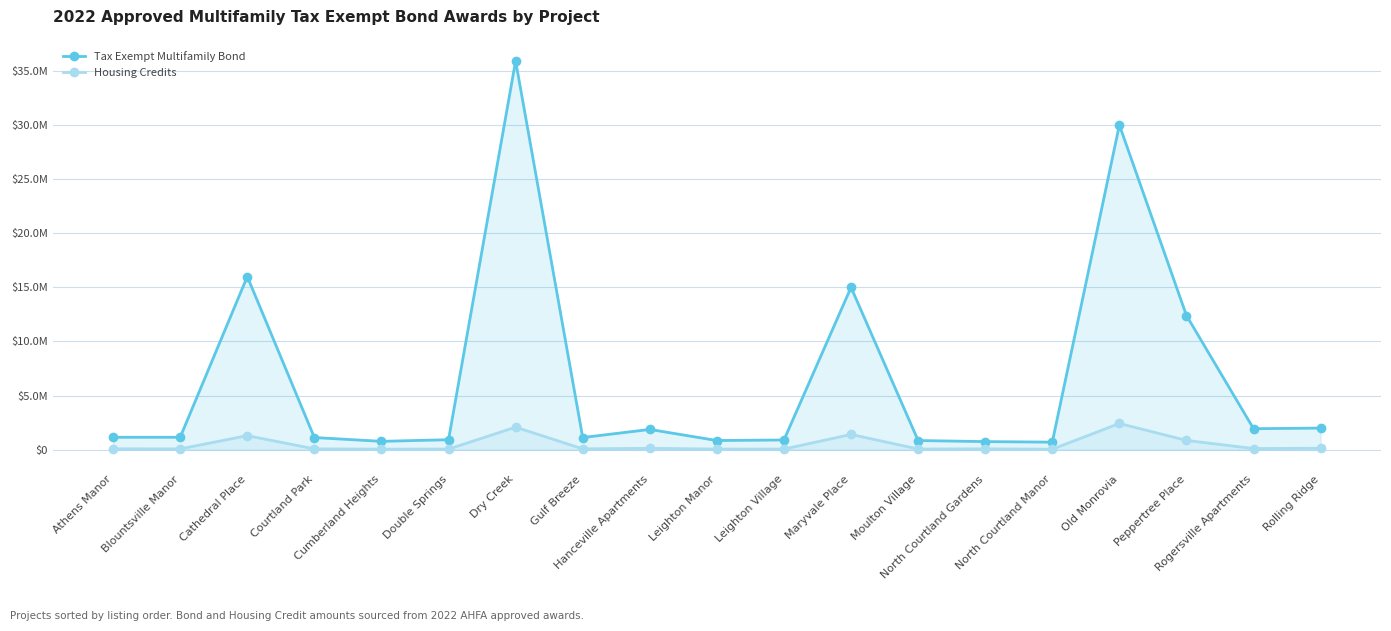

True or false: Tax Exempt Multifamily Bond has more than 1 interior local peaks.

True